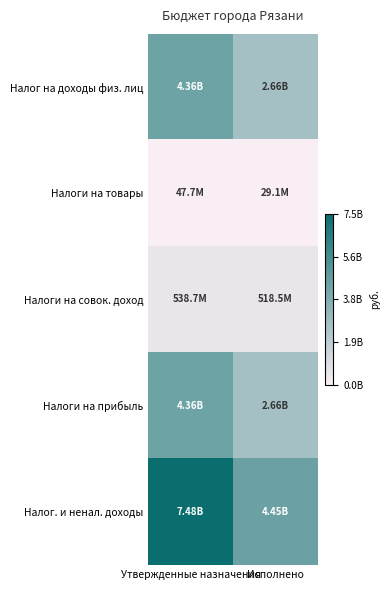

Which label corresponds to the smallest value in the chart?

Исполнено